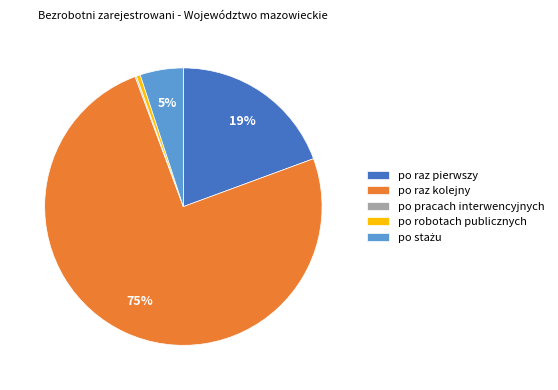

Between po raz pierwszy and po raz kolejny, which is larger?

po raz kolejny